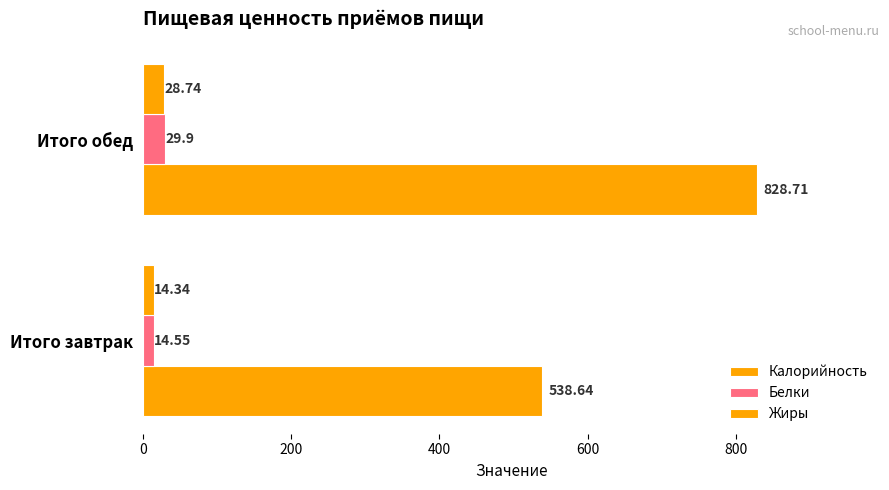

How many values in the Жиры series exceed 28?

1